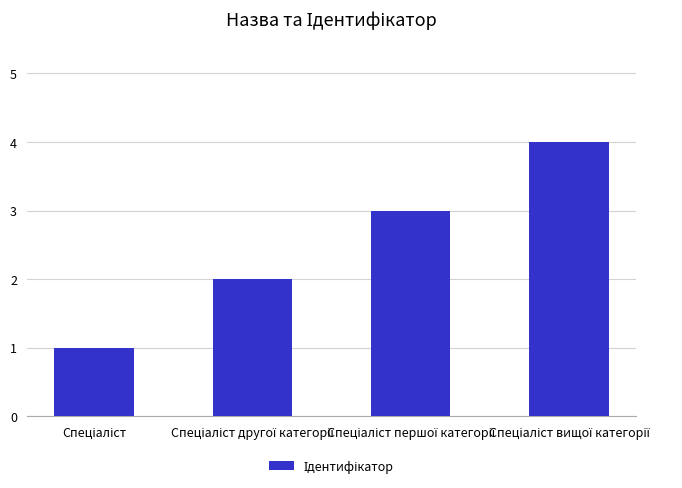

How many data points does each series have?

4